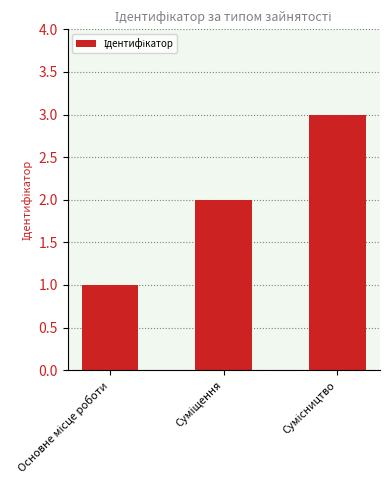

What is the maximum value shown in the chart?

3